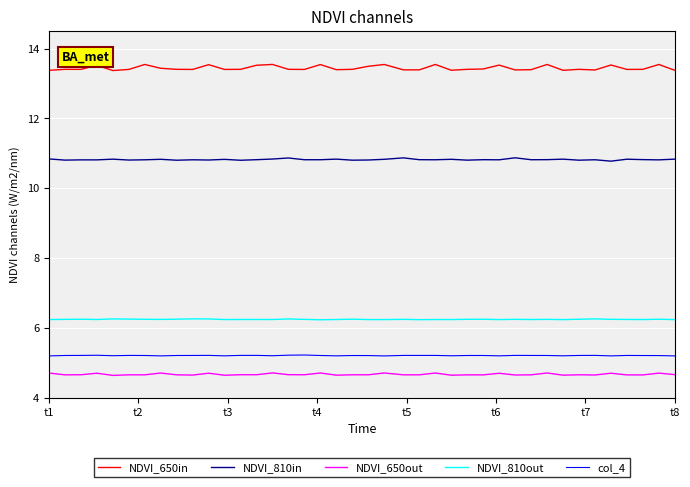

What is the lowest value of the col_4 series?

5.2